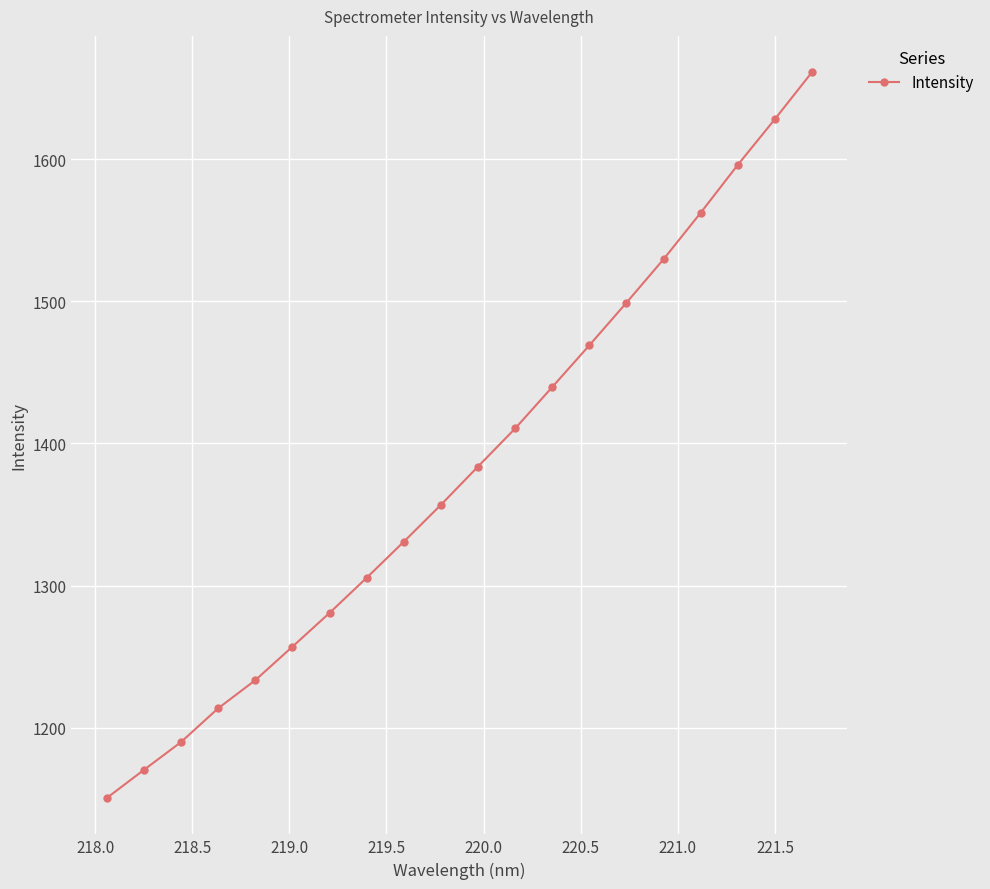

What is the maximum value shown in the chart?

1661.3